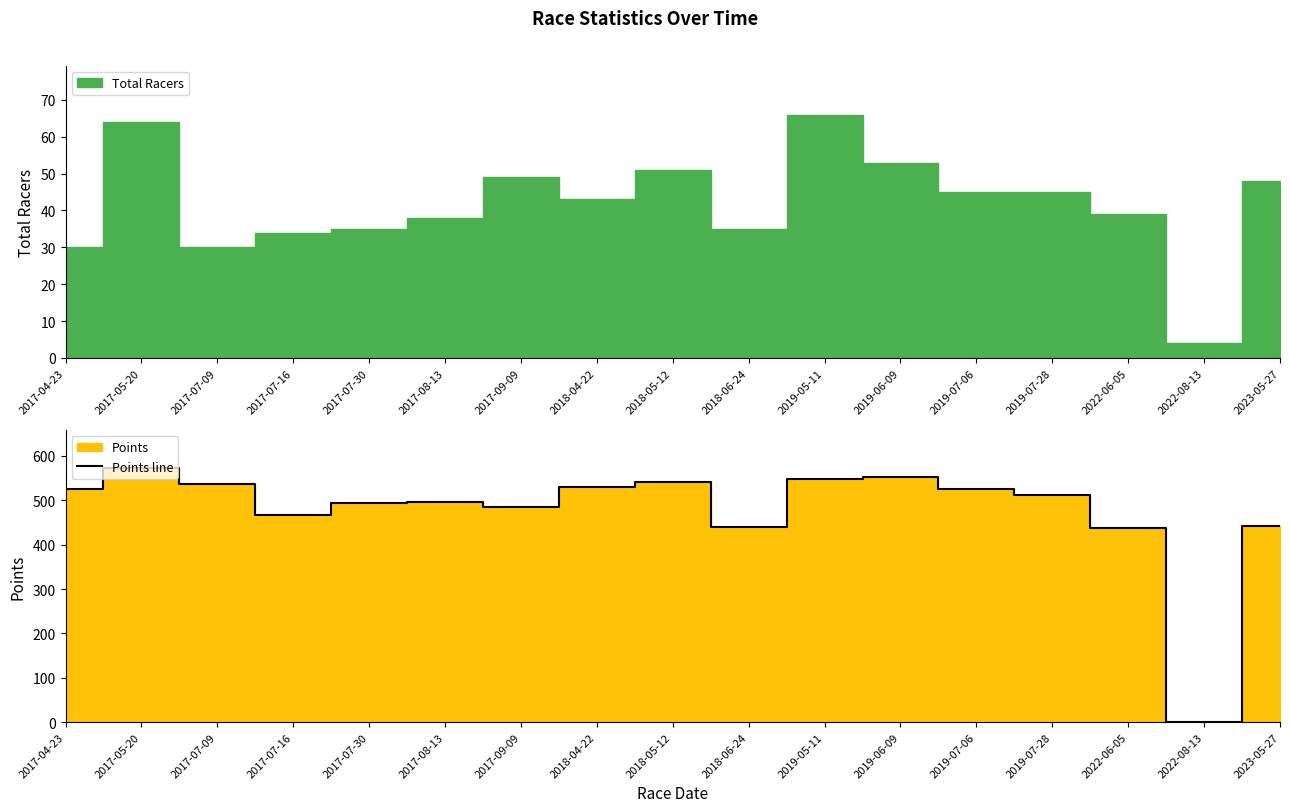

How many lines are shown in the chart?

1